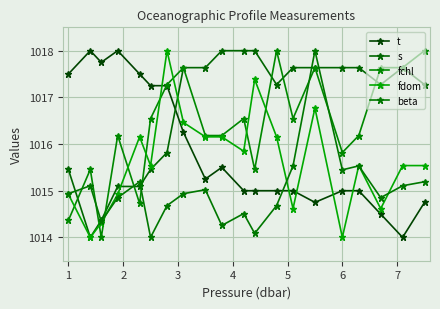

Count the number of categories in the chart.

20